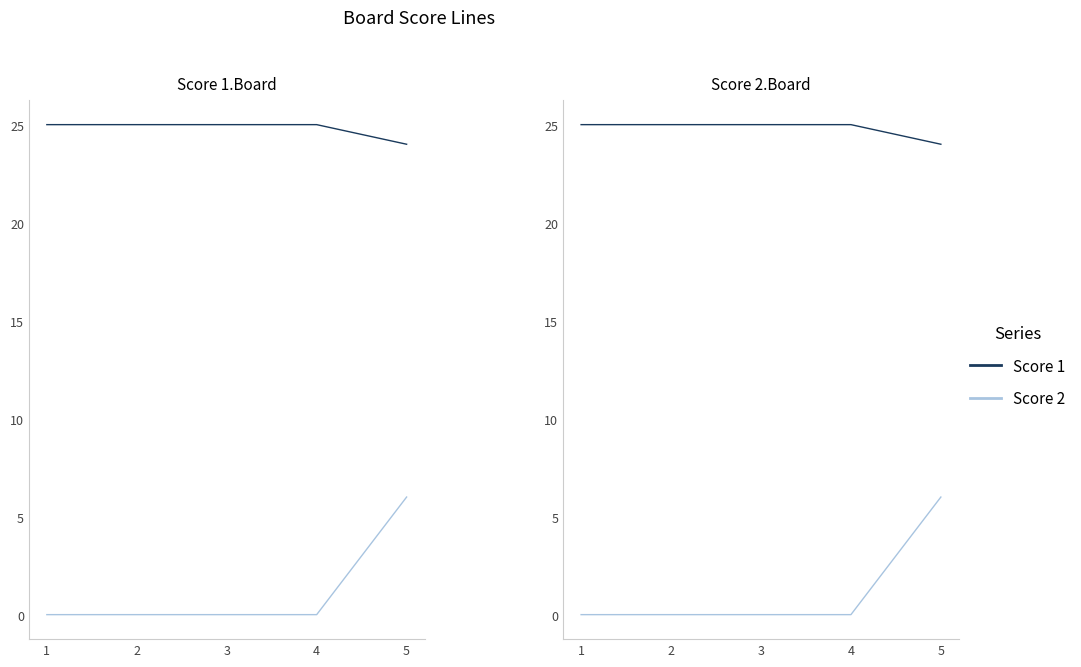

What is the average value of the Score 2 series?

1